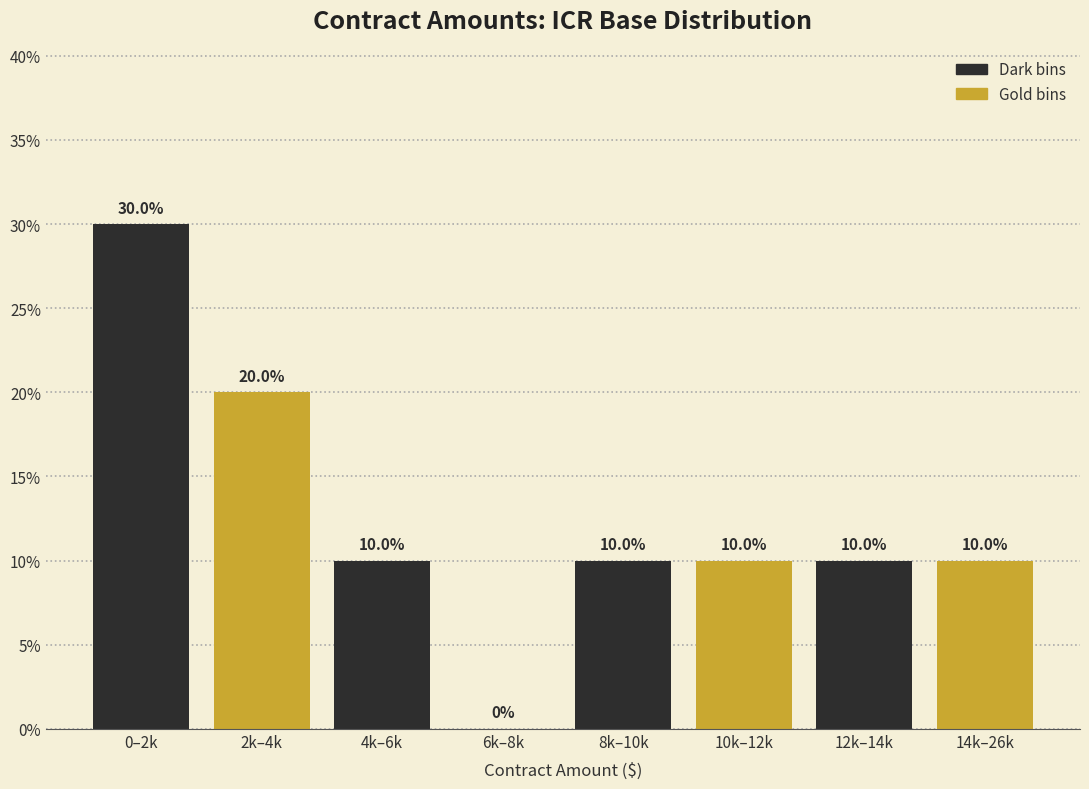

Reading right to left, extract all data points from this chart.

14k–26k=10	12k–14k=10	10k–12k=10	8k–10k=10	6k–8k=0	4k–6k=10	2k–4k=20	0–2k=30